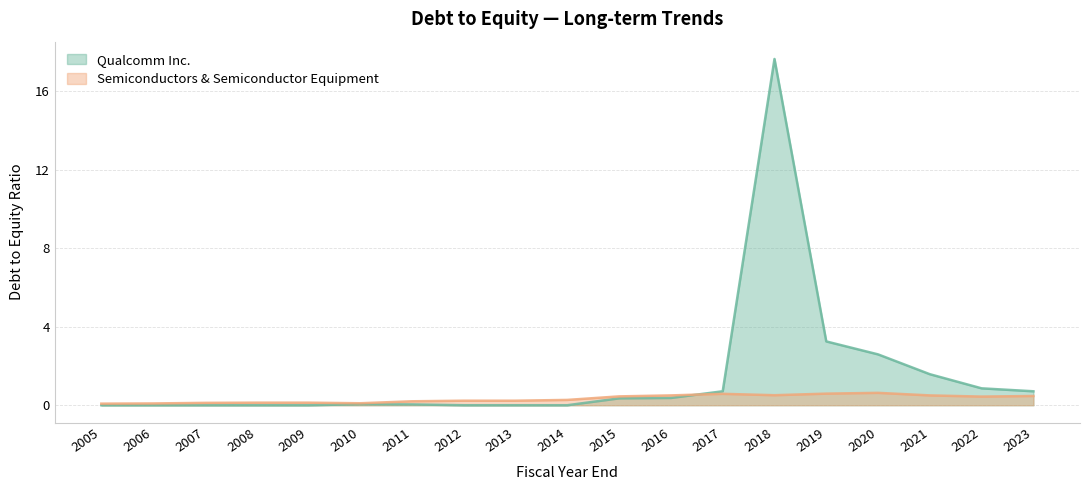

Which series has the largest total across all categories?

Qualcomm Inc.